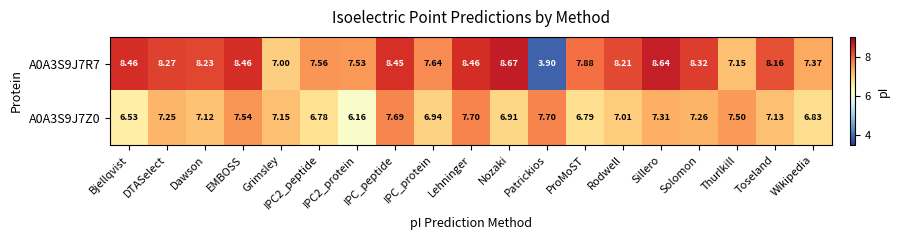

Is the value of A0A3S9J7Z0 at Dawson greater than the value of A0A3S9J7R7 at EMBOSS?

No